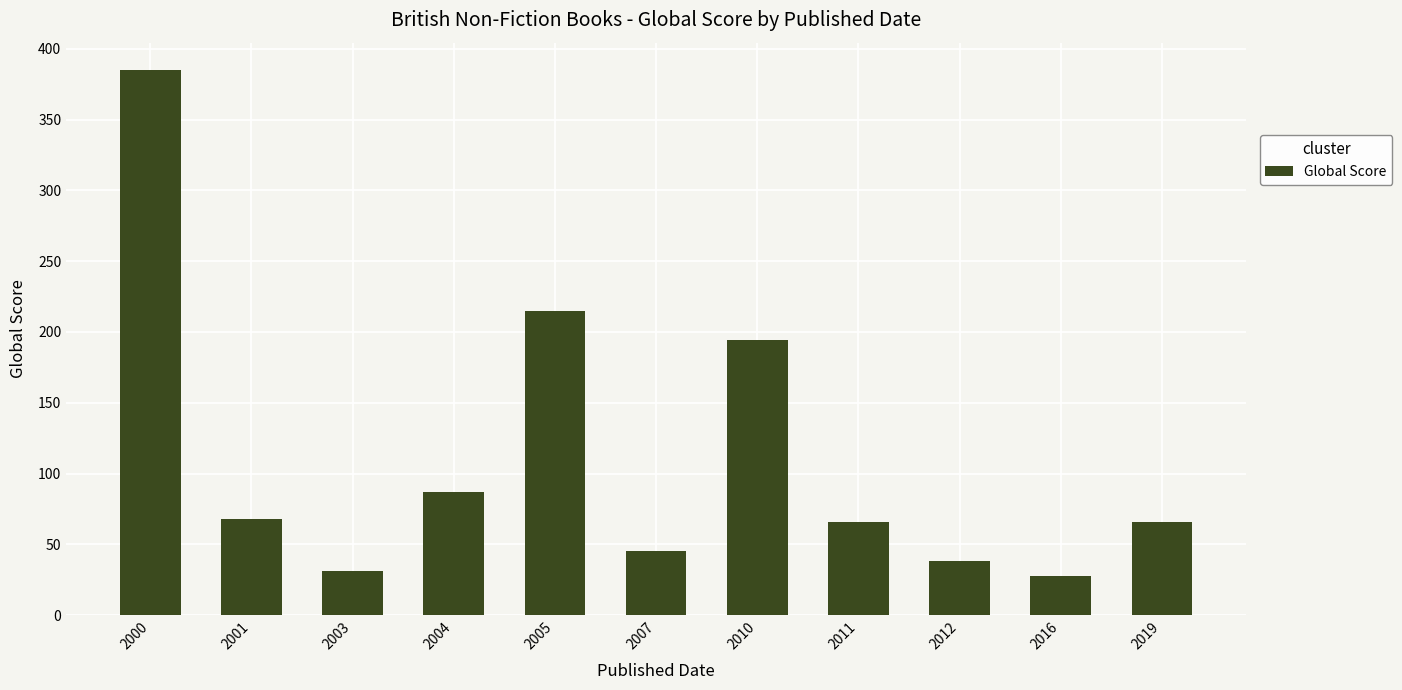

Between 2016 and 2011, which is larger?

2011